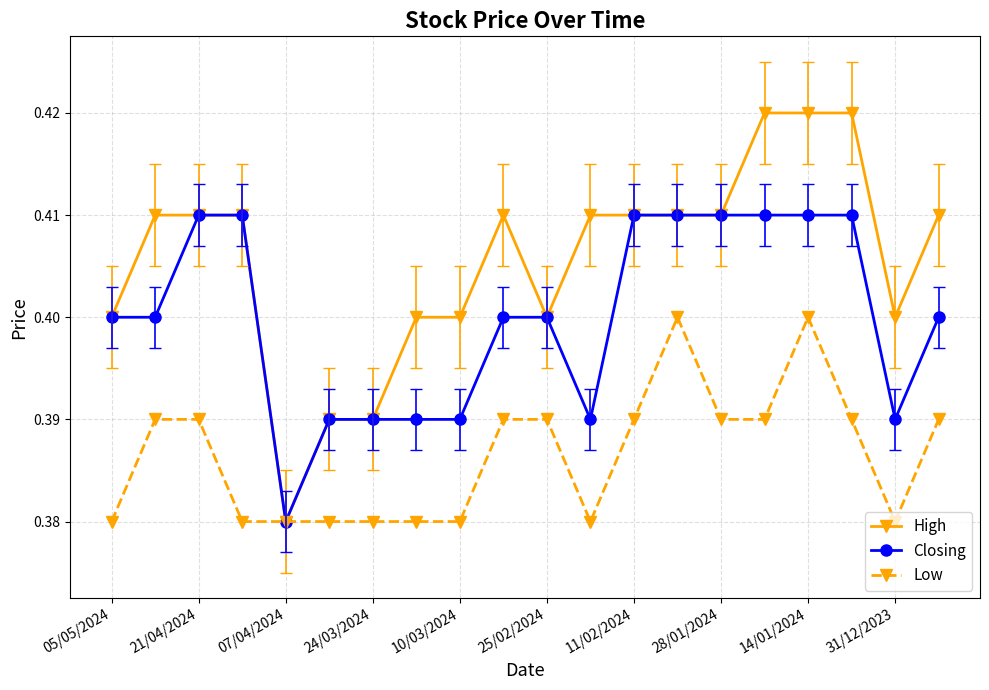

Count the Low values in the range 0 to 1.

20